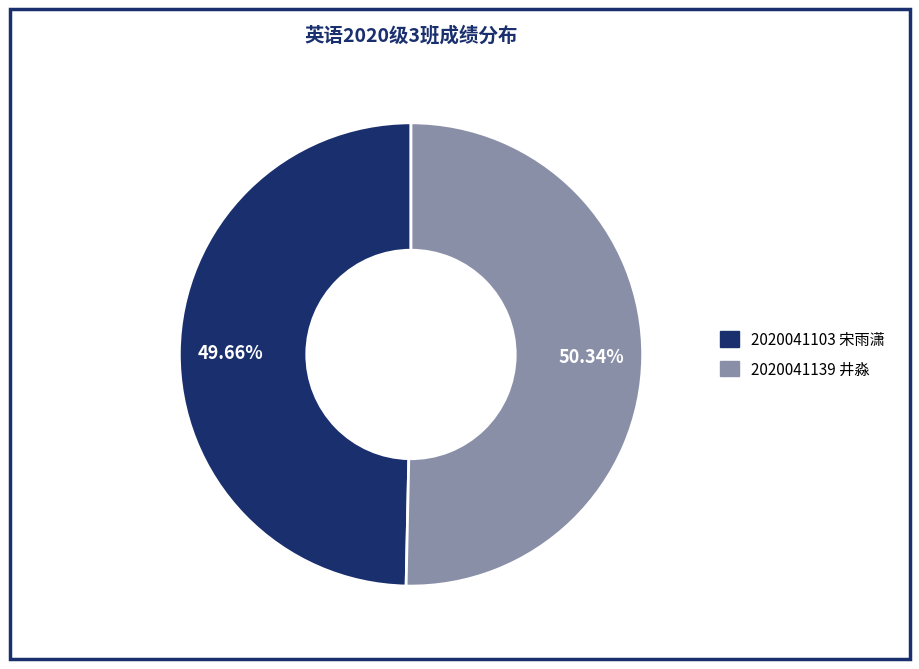

To the nearest percent, what is the difference between the largest and smallest slice percentages?

1%